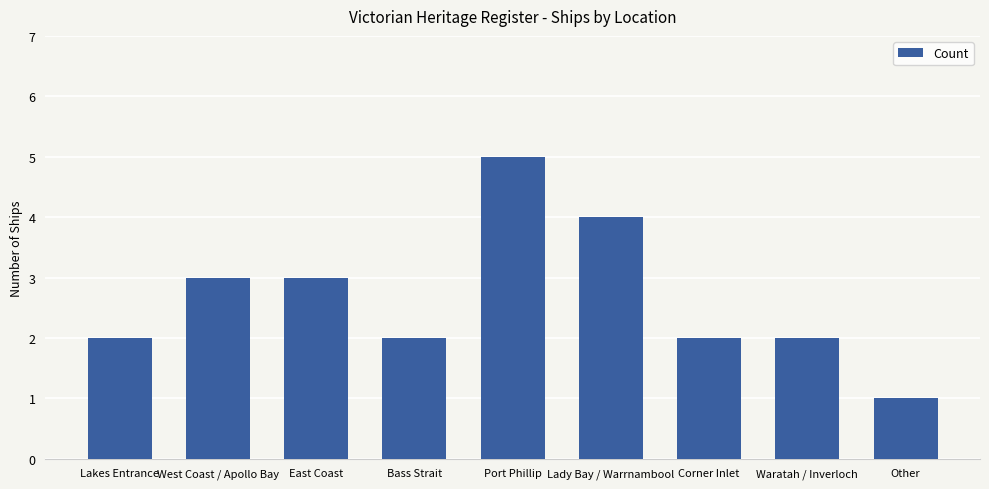

Are the bars grouped side by side (vs. stacked)?

No